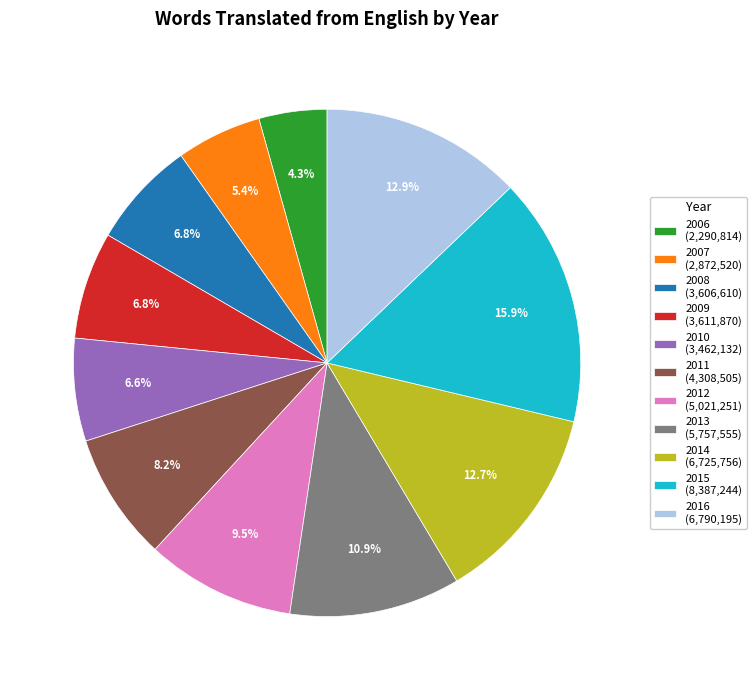

How much of the chart is everything except 2008 (3,606,610)?

93.2%